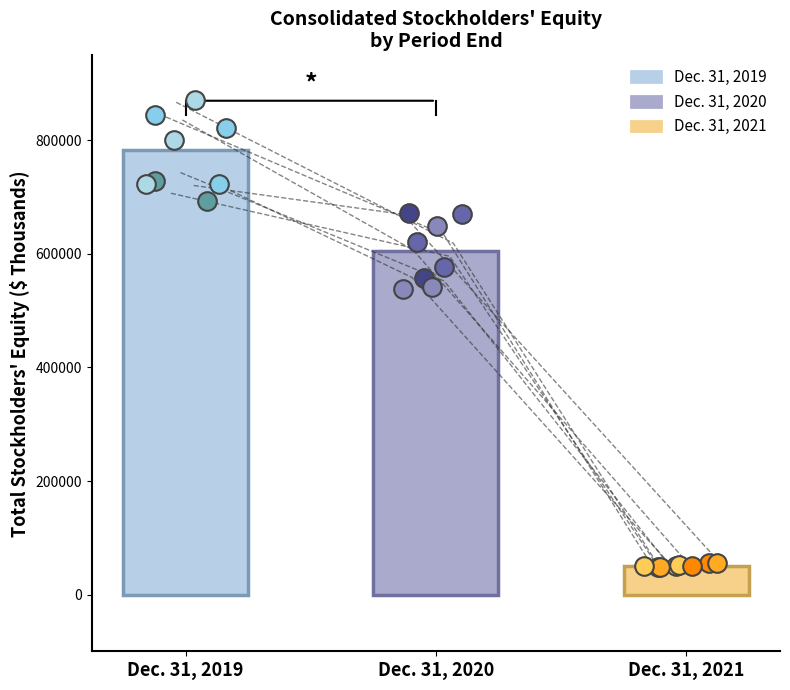

Approximately how many times larger is the value at Dec. 31, 2020 compared to Dec. 31, 2021?

12.1